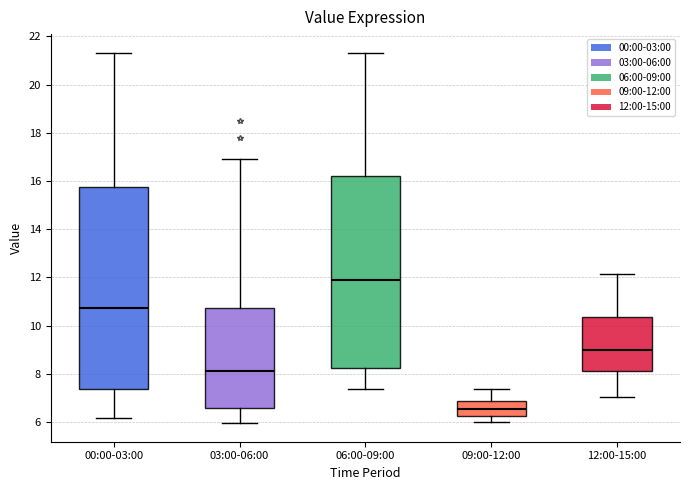

Reading left to right, read every box against the y-axis: the position of its median line, the range the box covers, and the ends of its whiskers. The values are not printed on the chart, so give them approximately, as read against the axis.

00:00-03:00: median 10.8, box 7.4 to 15.8, whiskers 6.2 to 21.4
03:00-06:00: median 8.2, box 6.6 to 10.8, whiskers 6.0 to 17.0
06:00-09:00: median 11.8, box 8.2 to 16.2, whiskers 7.4 to 21.4
09:00-12:00: median 6.6, box 6.2 to 6.8, whiskers 6.0 to 7.4
12:00-15:00: median 9.0, box 8.2 to 10.4, whiskers 7.0 to 12.2